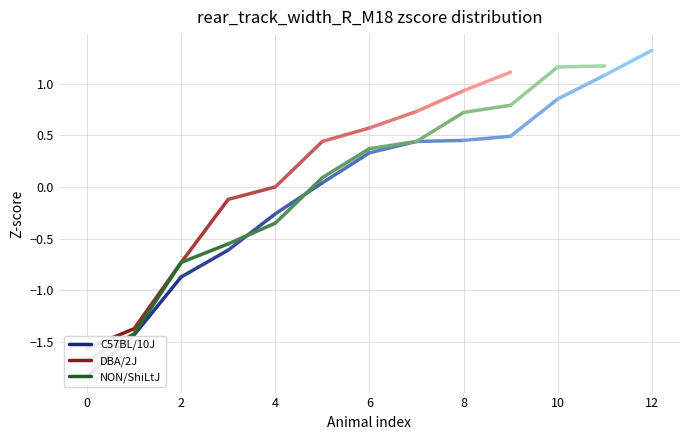

What are all the series names shown in the legend?

C57BL/10J, DBA/2J, NON/ShiLtJ